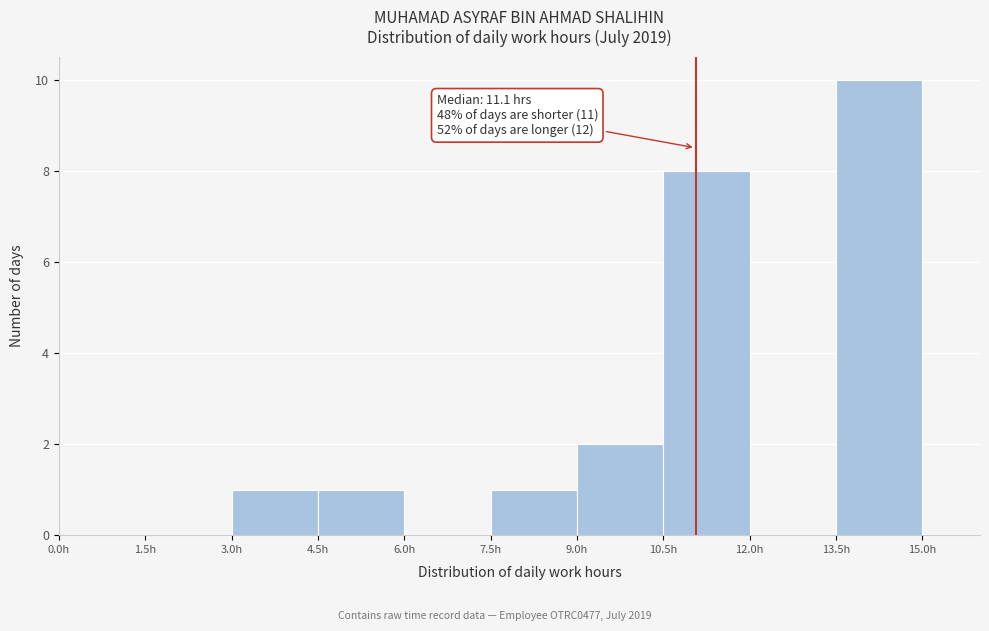

Over which range of the x-axis is the bar tallest?

13.5 to 15.0